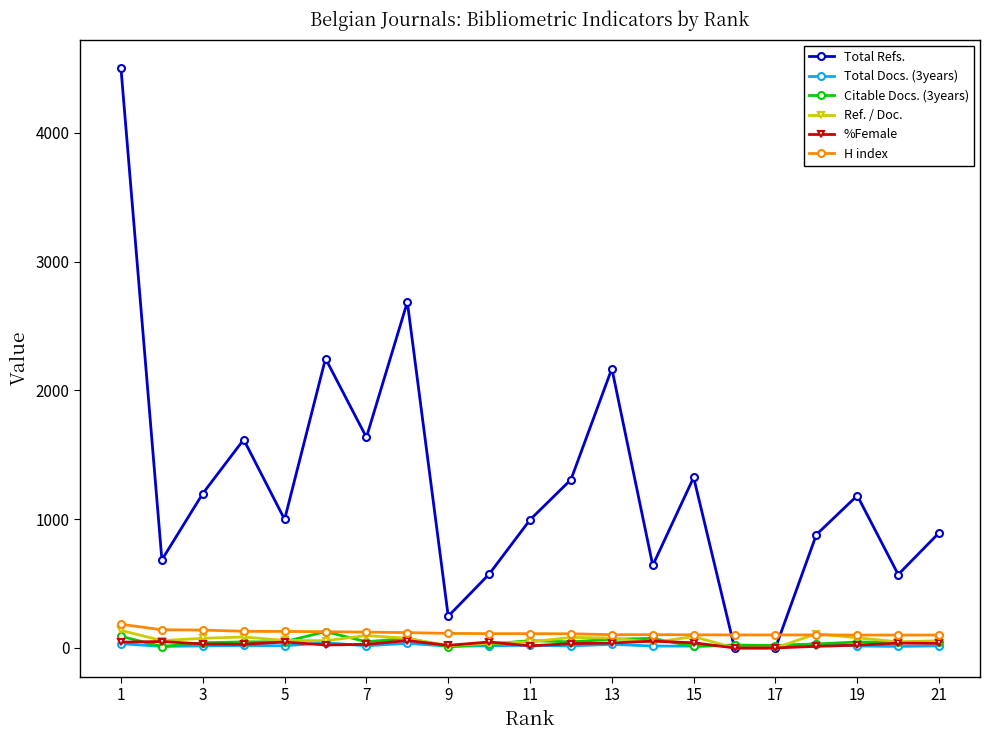

What are all the series names shown in the legend?

Total Refs., Total Docs. (3years), Citable Docs. (3years), Ref. / Doc., %Female, H index